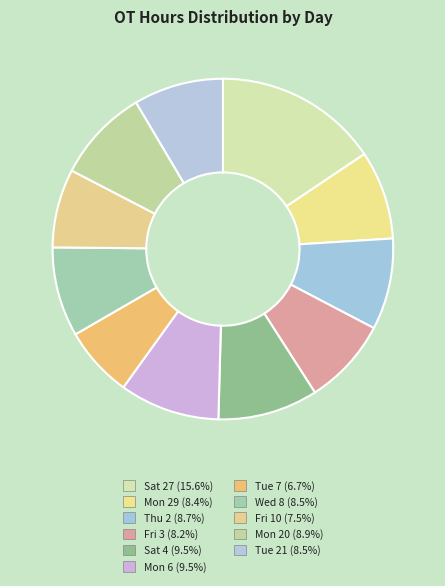

How many segments does this pie chart have?

11